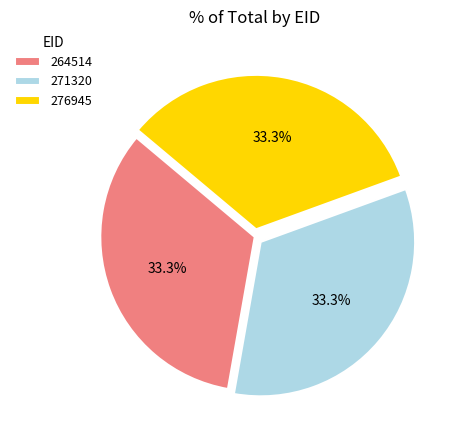

Does 271320 account for over 50% of the chart?

No